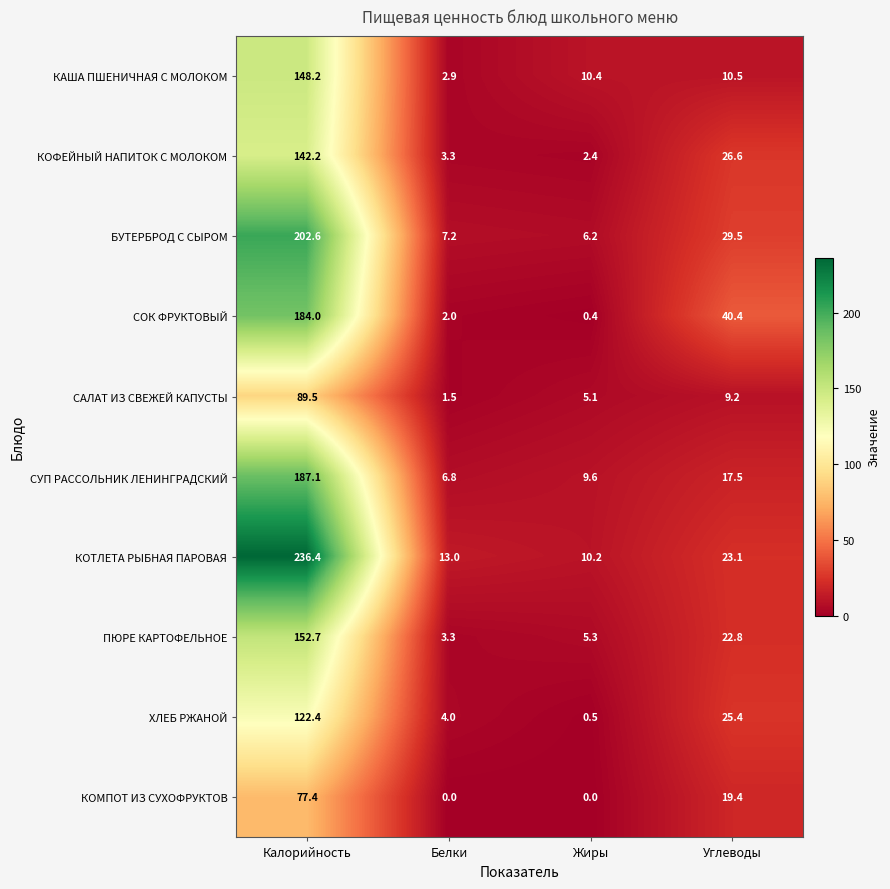

How many data points in САЛАТ ИЗ СВЕЖЕЙ КАПУСТЫ are above 9?

2